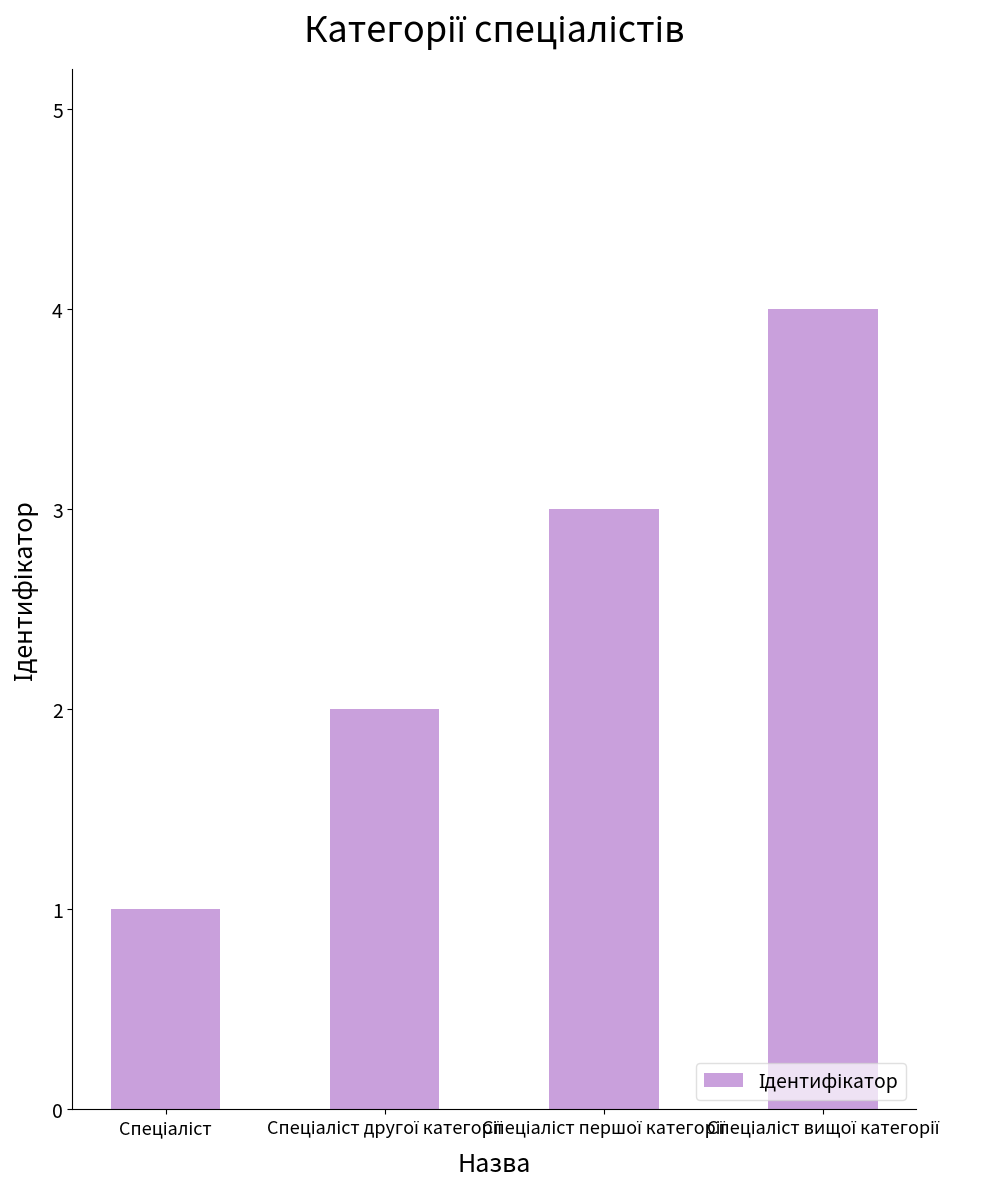

What is the greatest value displayed?

4